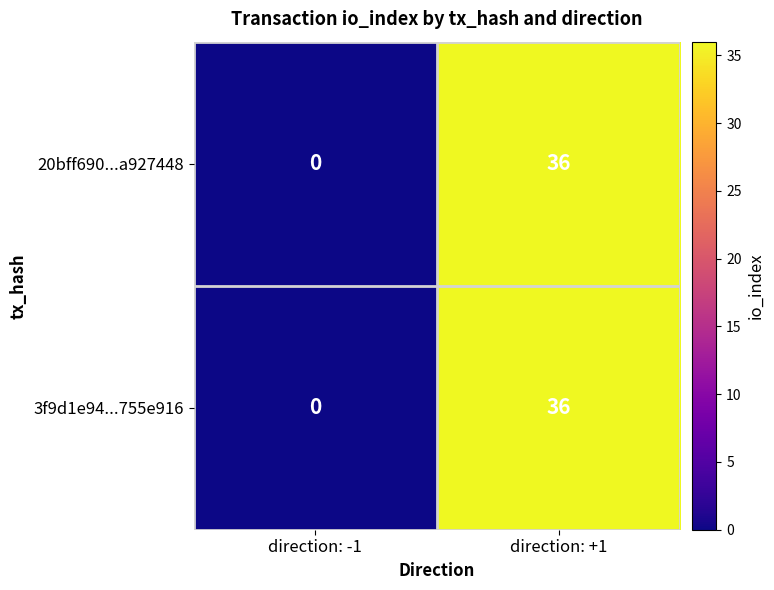

List the labels in order of 20bff690...a927448 value, smallest first.

direction: -1, direction: +1